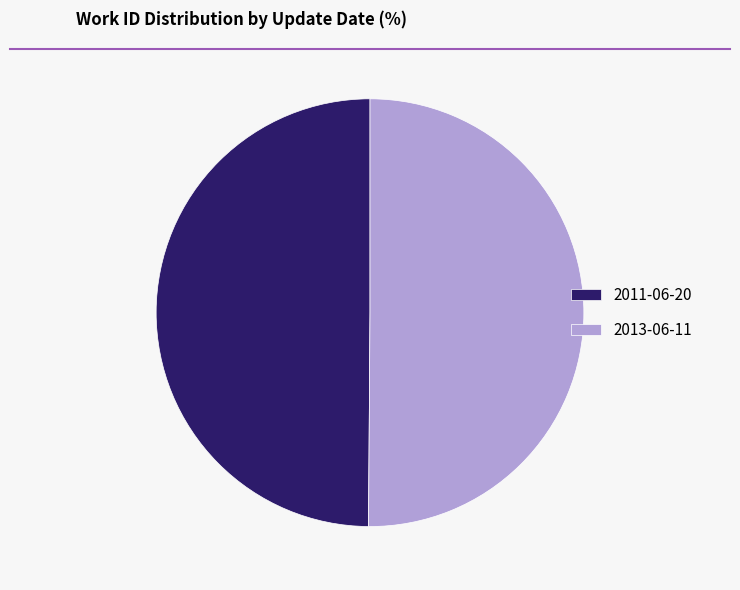

Approximately how many times larger is the value at 2013-06-11 compared to 2011-06-20?

1.0